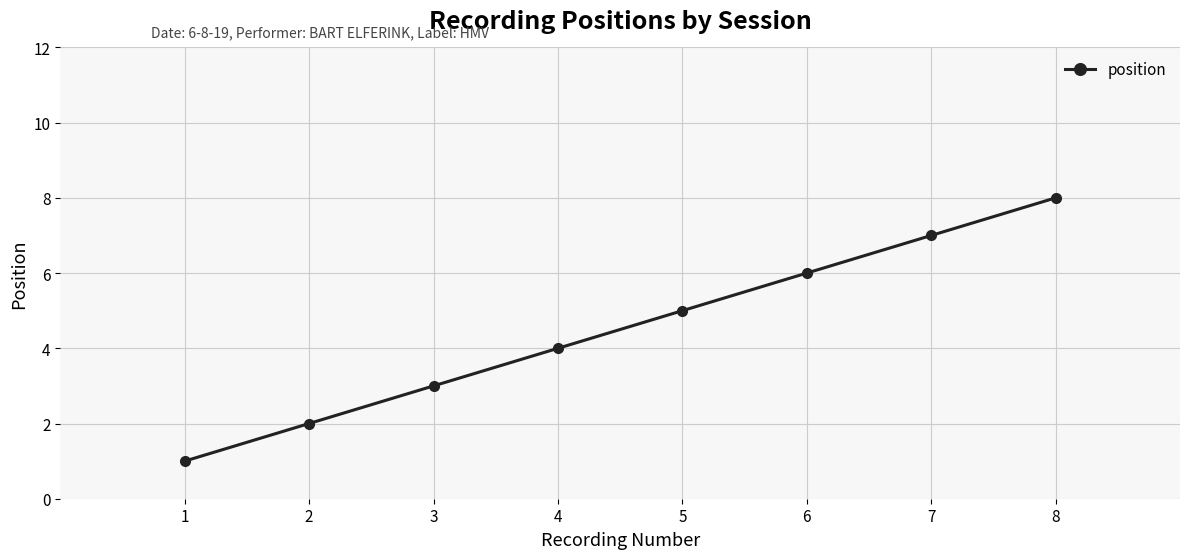

True or false: the data has more than 0 interior local peaks.

False